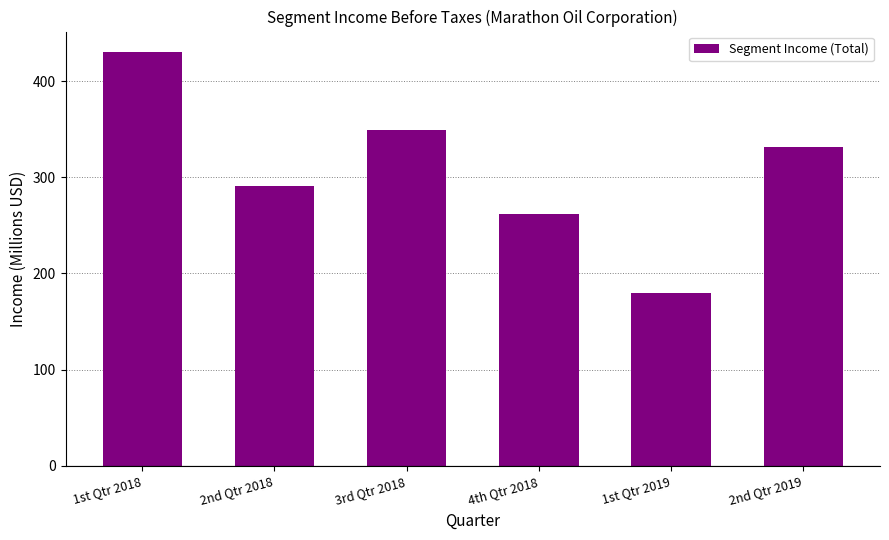

At which category does the chart reach its minimum across all series?

1st Qtr 2019